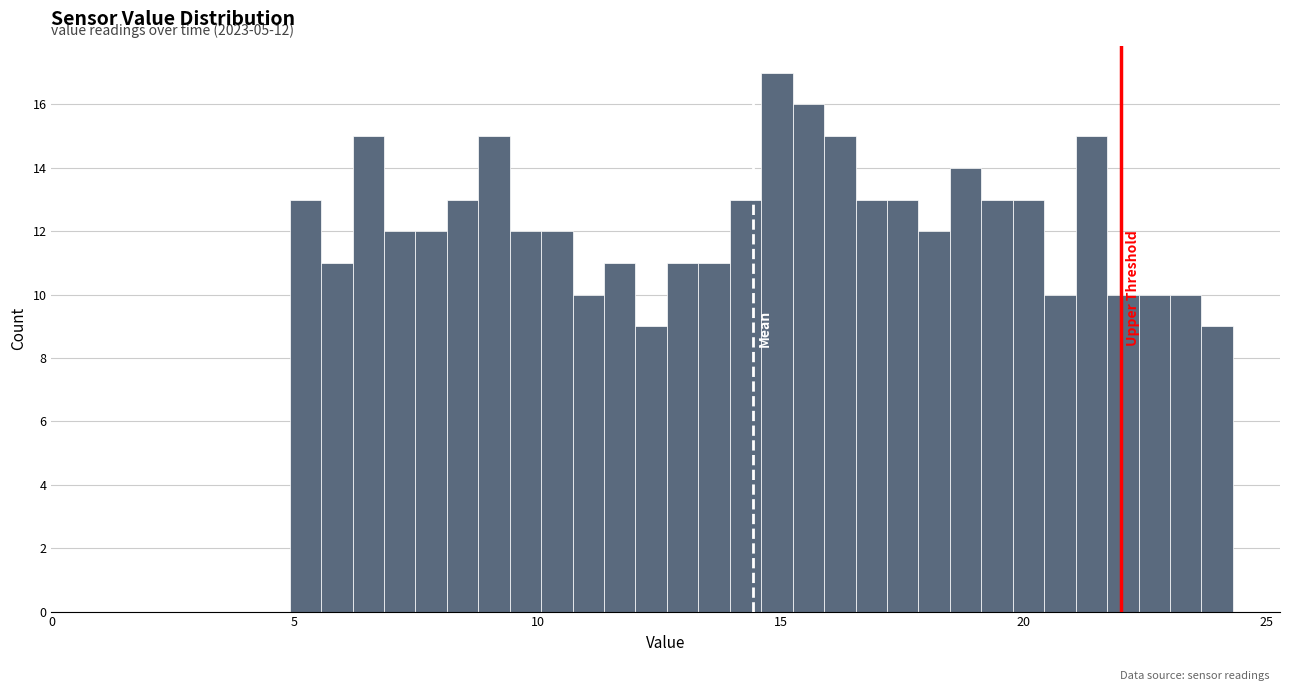

Read against the x-axis, roughly where is the centre of the tallest bar?

15.0